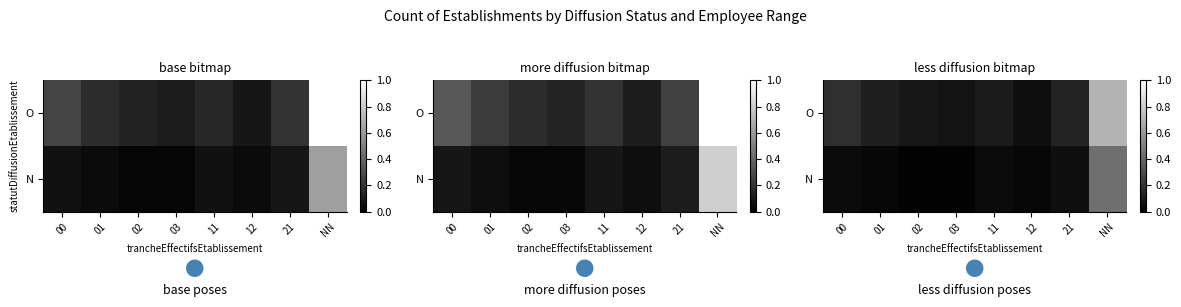

The value of O at 03 is 0.1. True or false?

False